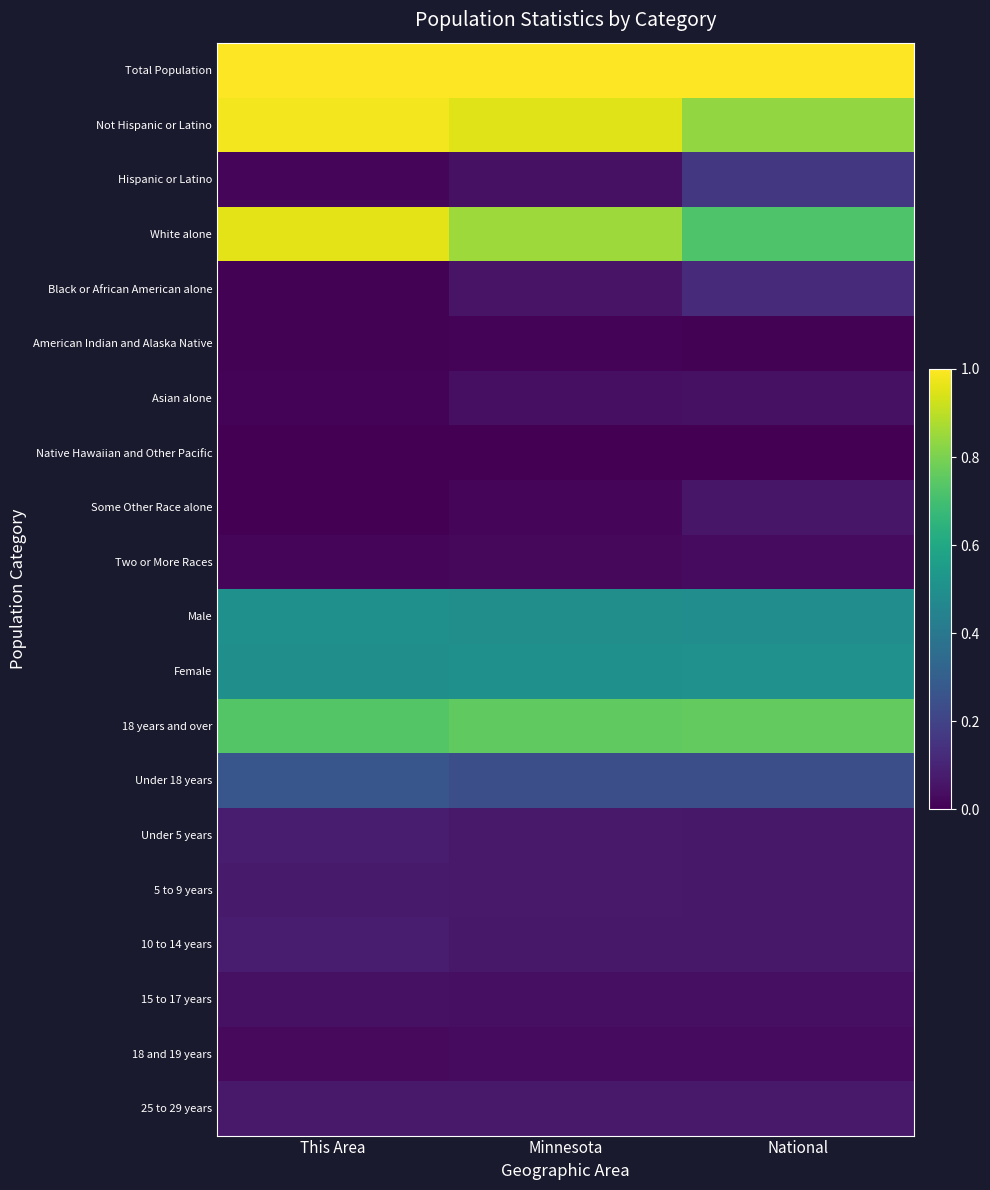

Which series has the largest total across all categories?

Total Population